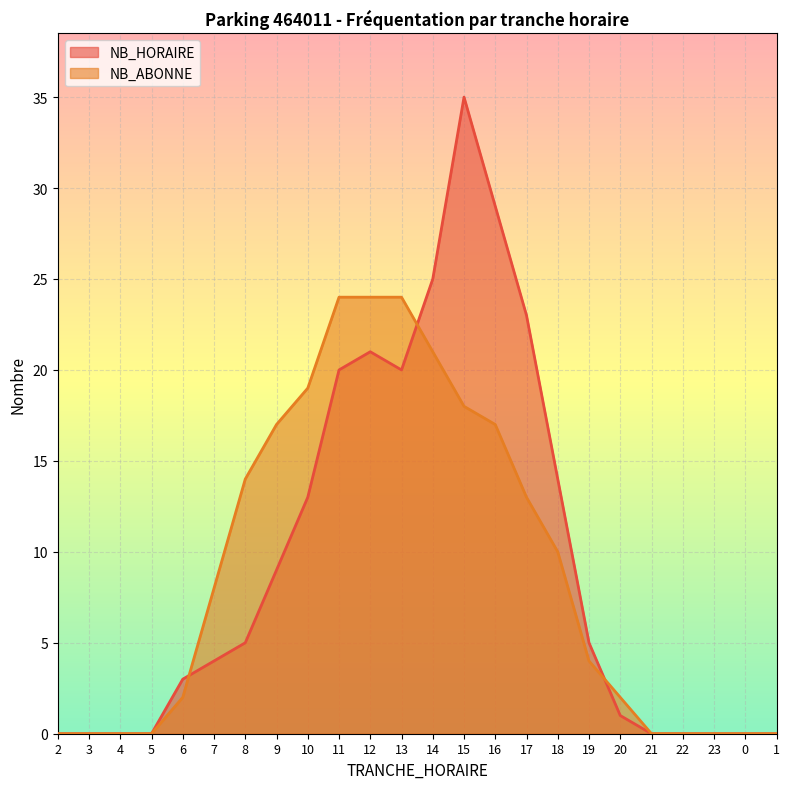

What is the label of the 15th point from the right?

11